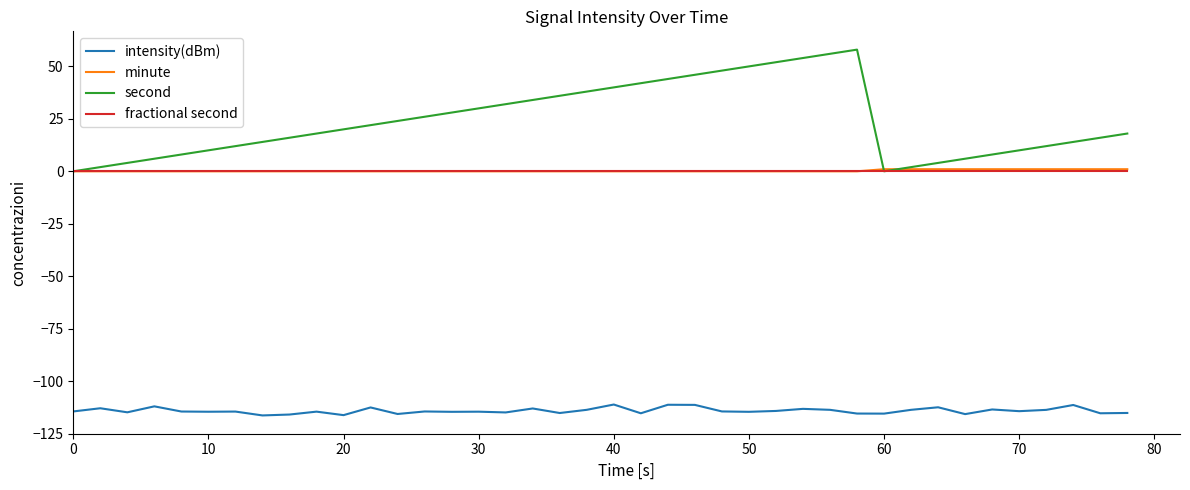

True or false: intensity(dBm) and fractional second intersect in this chart.

False